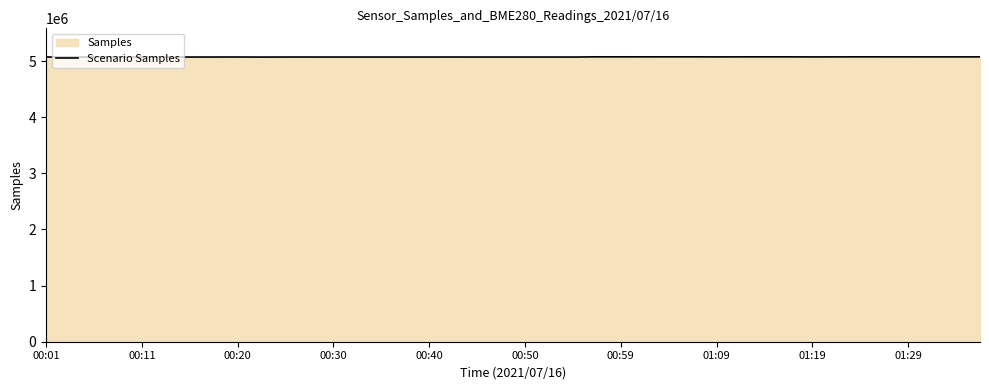

What is the smallest value displayed?

5070523